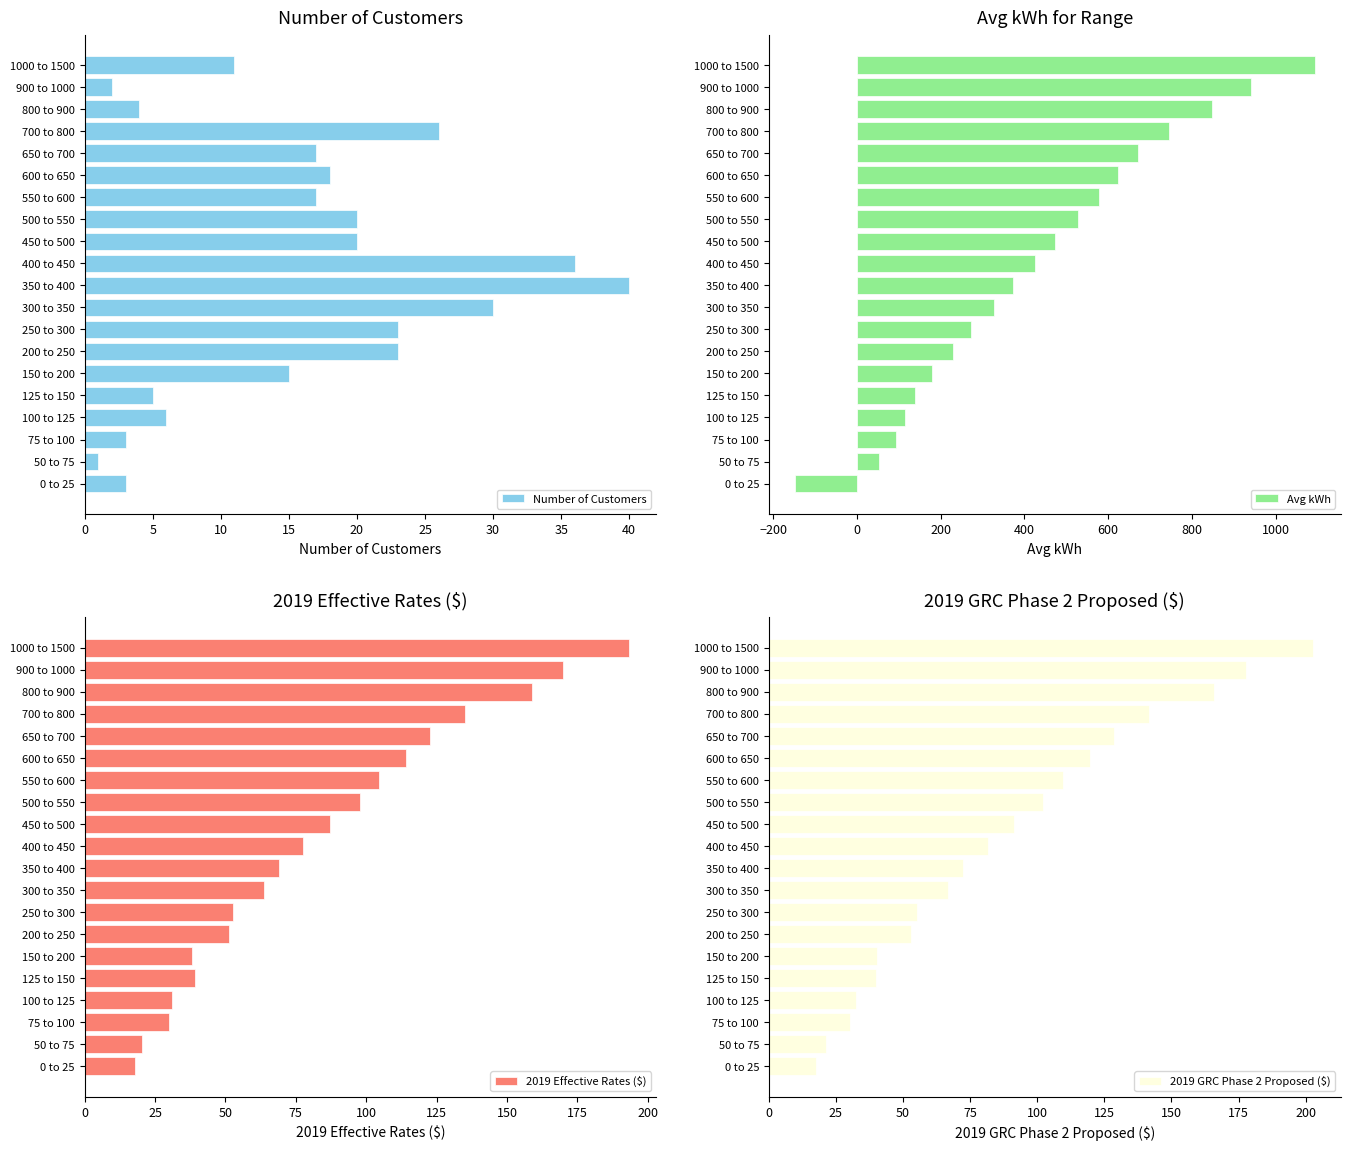

At which label does Number of Customers reach its peak?

350 to 400